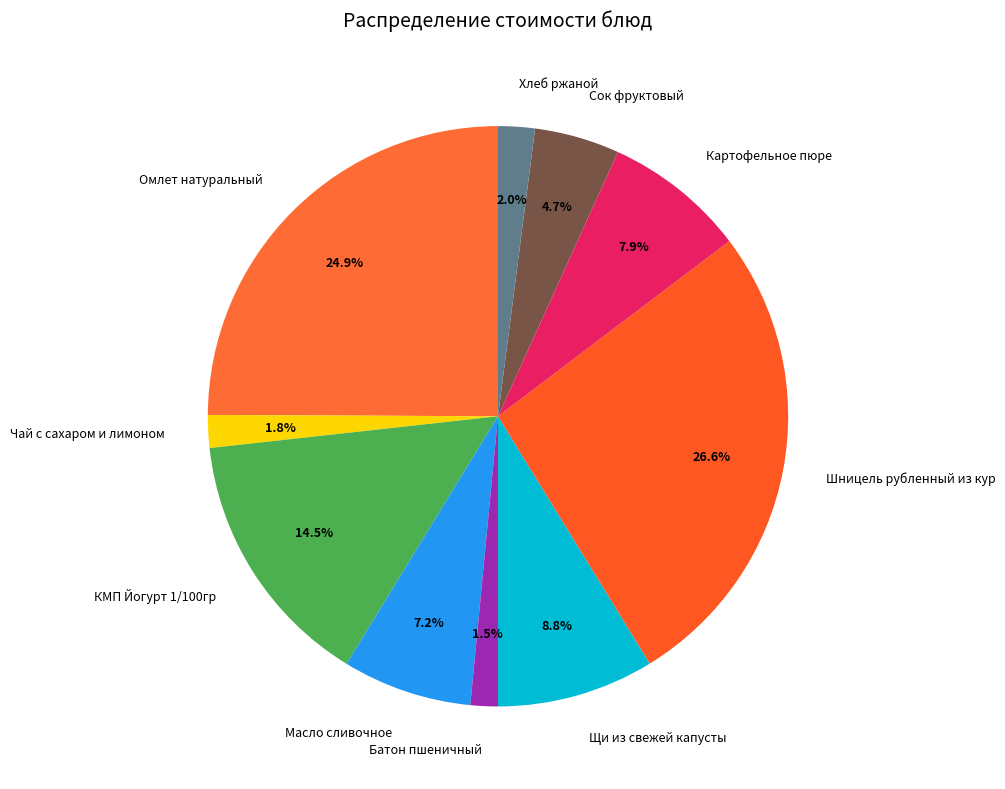

Approximately how many times larger is the value at Шницель рубленный из кур compared to Масло сливочное?

3.7